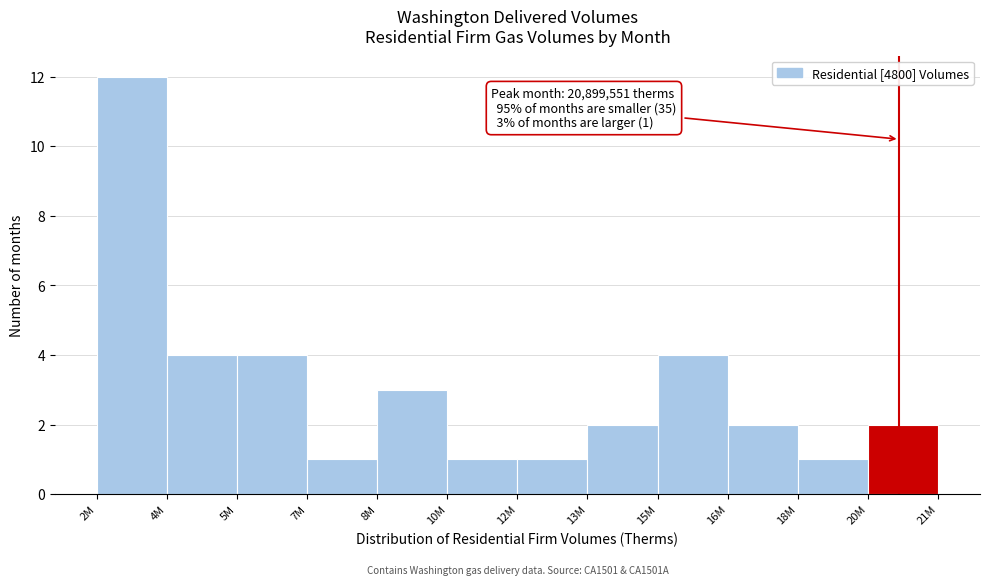

Reading left to right, what are all the values shown in this chart?

2M=12	4M=4	5M=4	7M=1	8M=3	10M=1	12M=1	13M=2	15M=4	16M=2	18M=1	20M=2